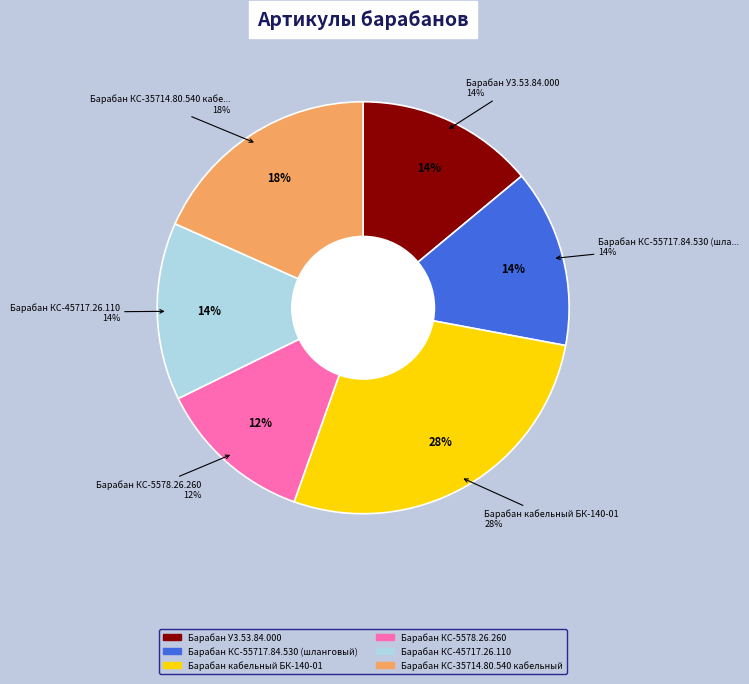

Combined, what portion of the pie is Барабан КС-35714.80.540 кабельный and Барабан У3.53.84.000?

32.3%